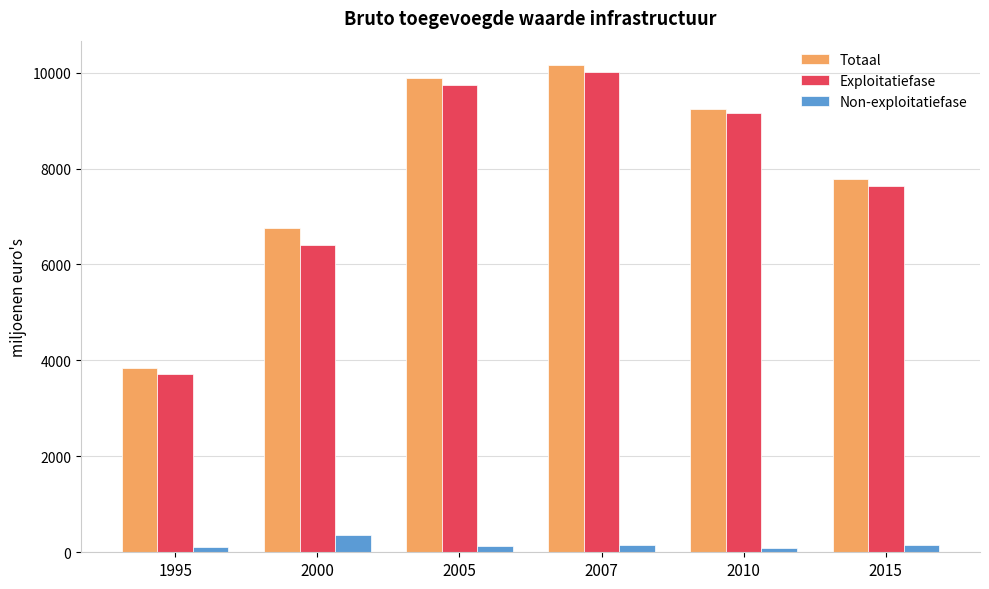

How many distinct data groups are displayed?

3